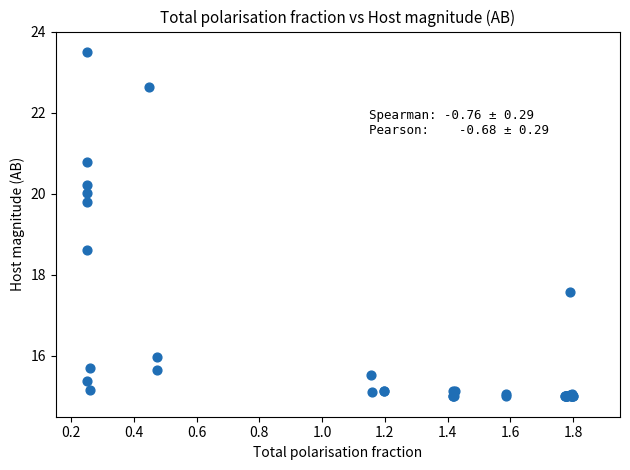

What Y value in the scatter plot is closest to 19?

18.6